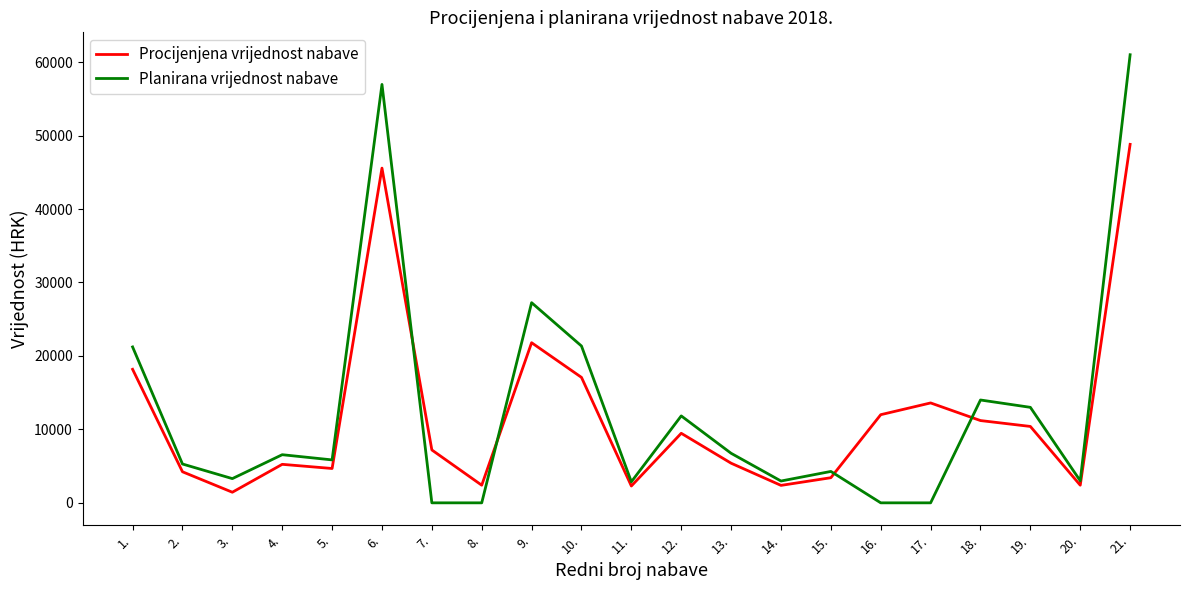

Is the value of Procijenjena vrijednost nabave at 4. greater than the value of Planirana vrijednost nabave at 14.?

Yes